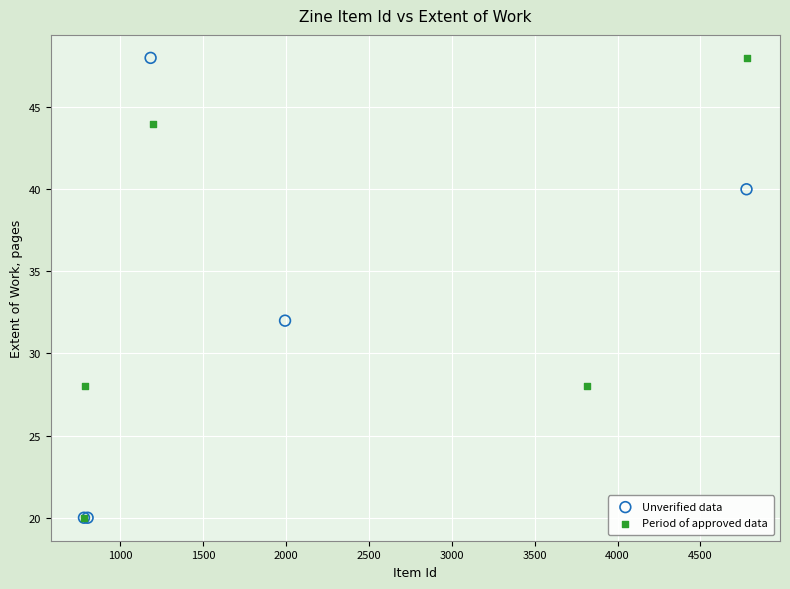

What are all the series names shown in the legend?

Unverified data, Period of approved data